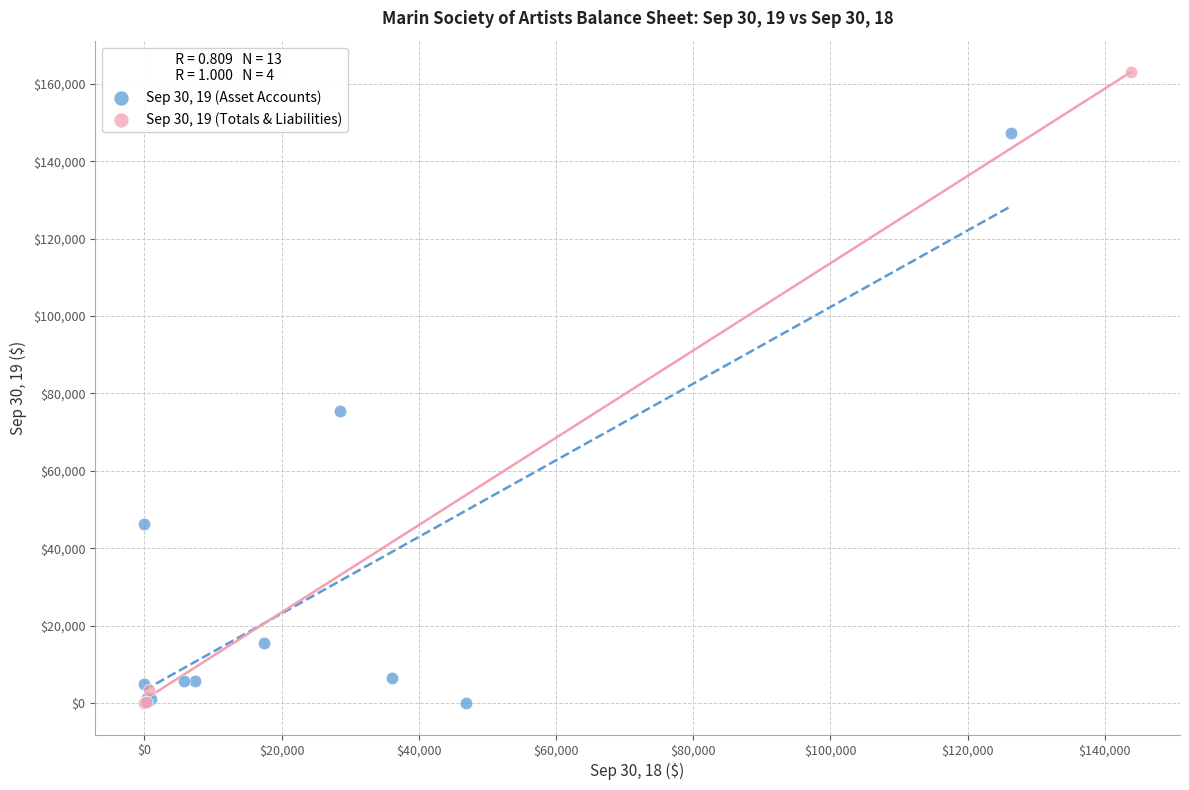

Which series contains the highest Y value?

Sep 30, 19 (Totals & Liabilities)